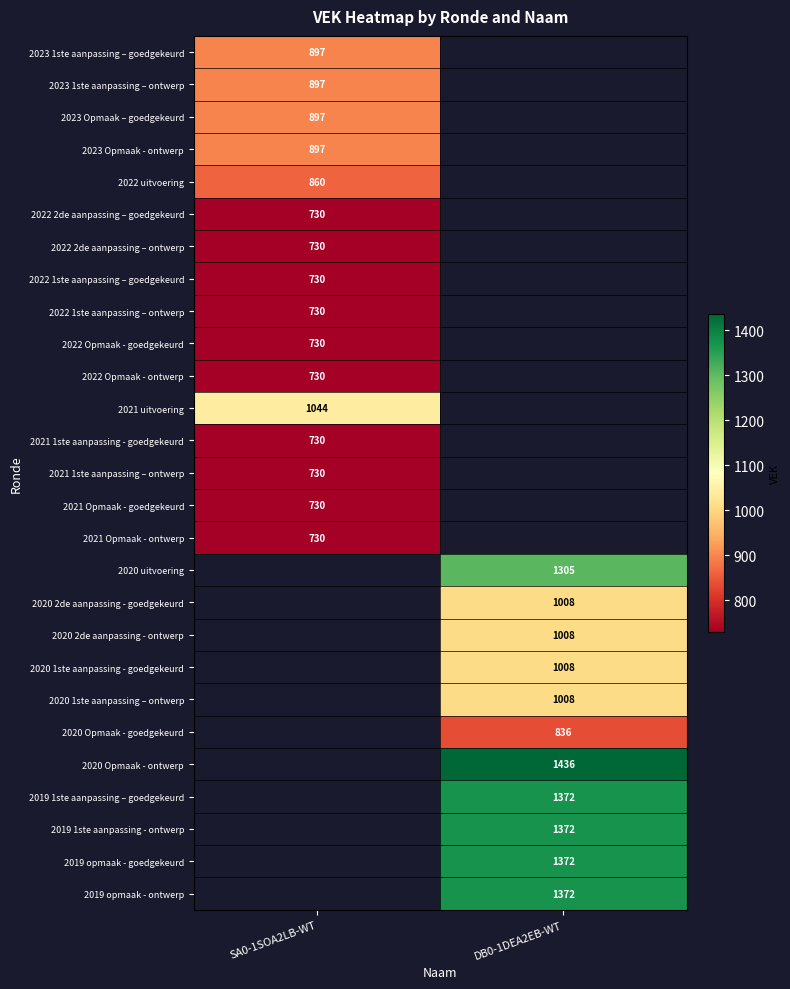

The value of 2020 uitvoering at DB0-1DEA2EB-WT is 2141. True or false?

False